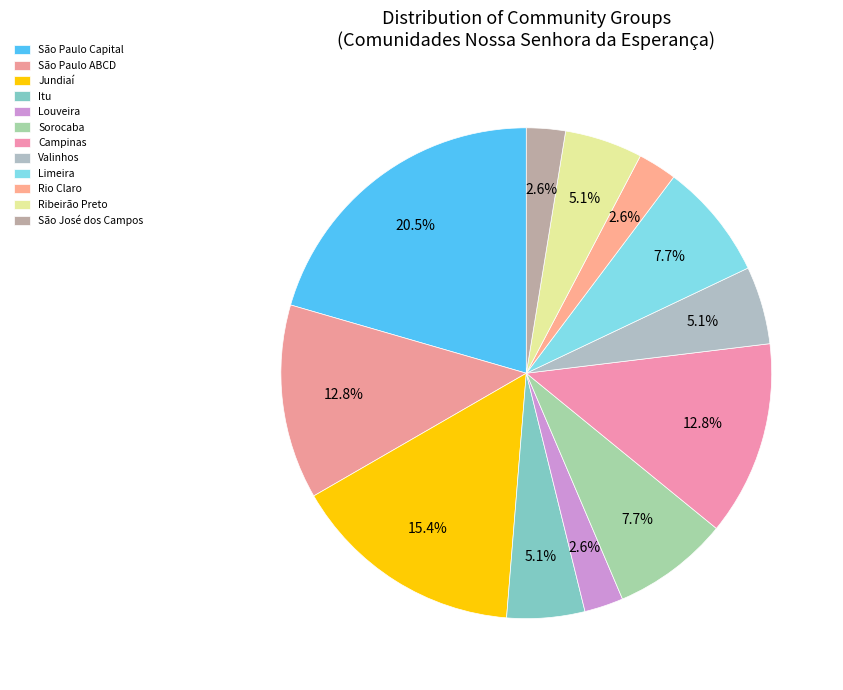

Combined, what portion of the pie is Louveira and Sorocaba?

10.3%